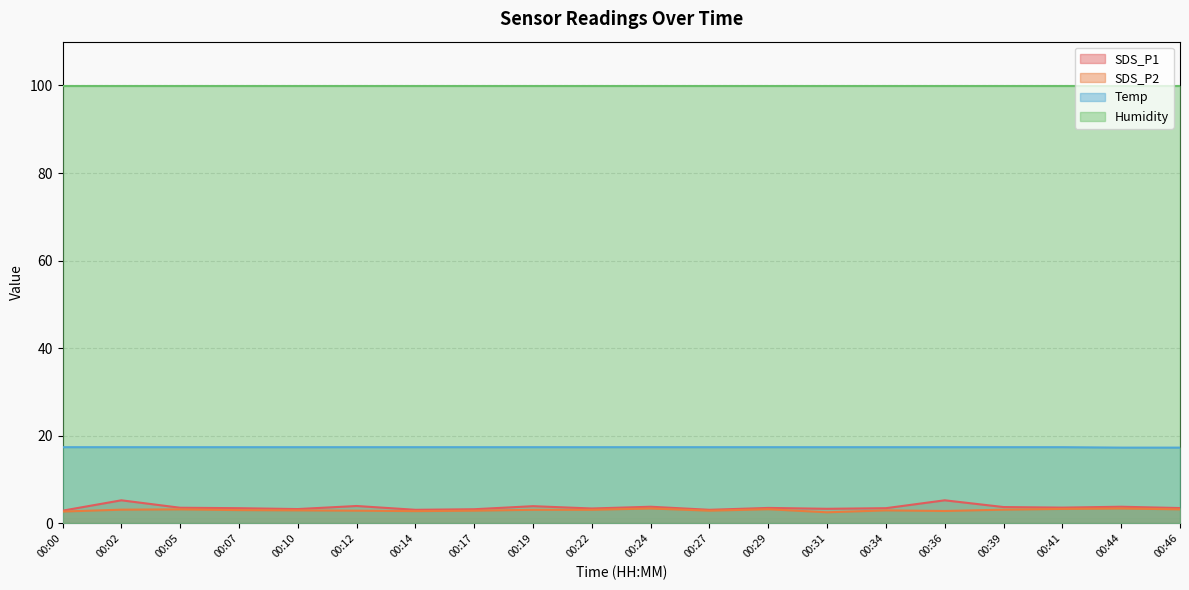

Which category has the highest value in the SDS_P2 series?

00:24